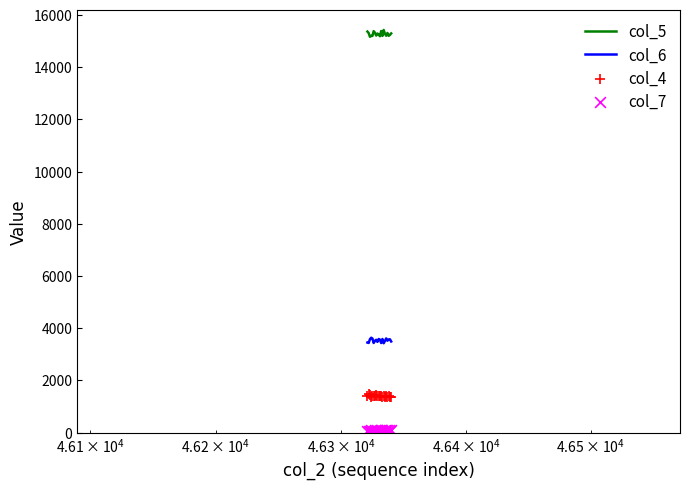

What are all the series names shown in the legend?

col_5, col_6, col_4, col_7